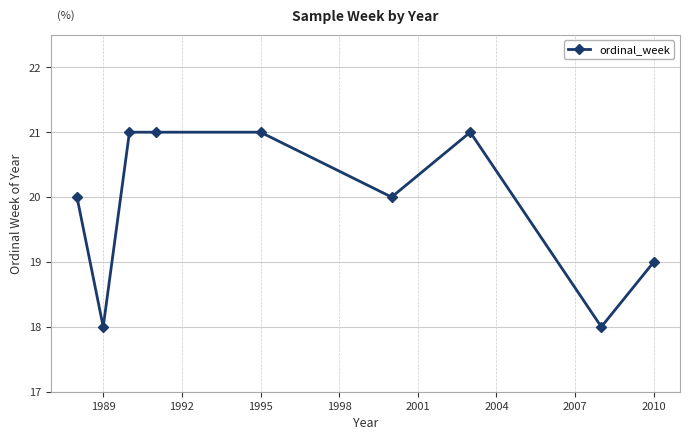

What is the smallest value displayed?

18